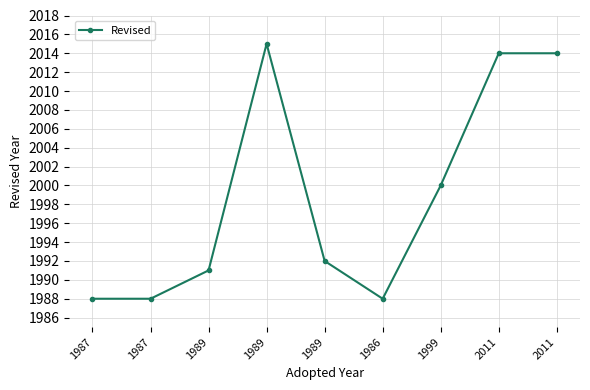

What is the minimum value shown in the chart?

1988